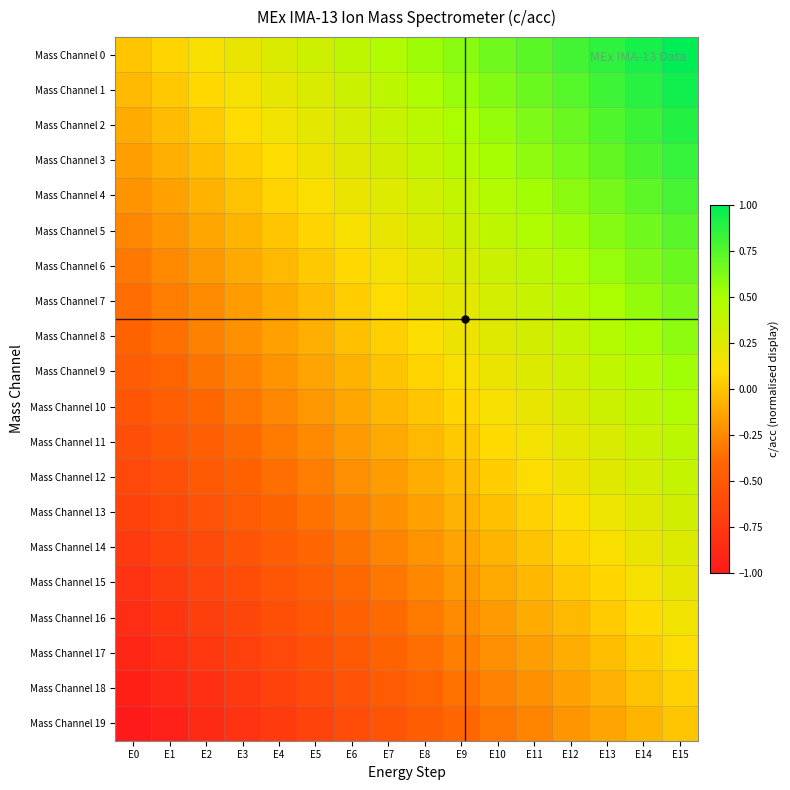

Which series changed the most between E9 and E13?

Mass Channel 1